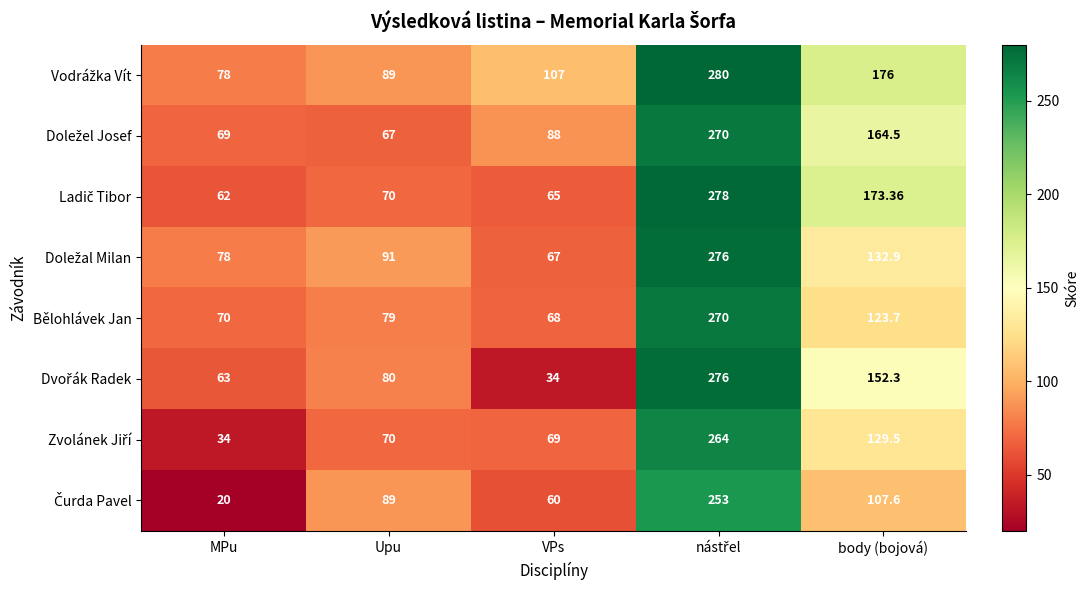

Rank the series by their maximum value, from highest to lowest.

Vodrážka Vít, Ladič Tibor, Doležal Milan, Dvořák Radek, Doležel Josef, Bělohlávek Jan, Zvolánek Jiří, Čurda Pavel